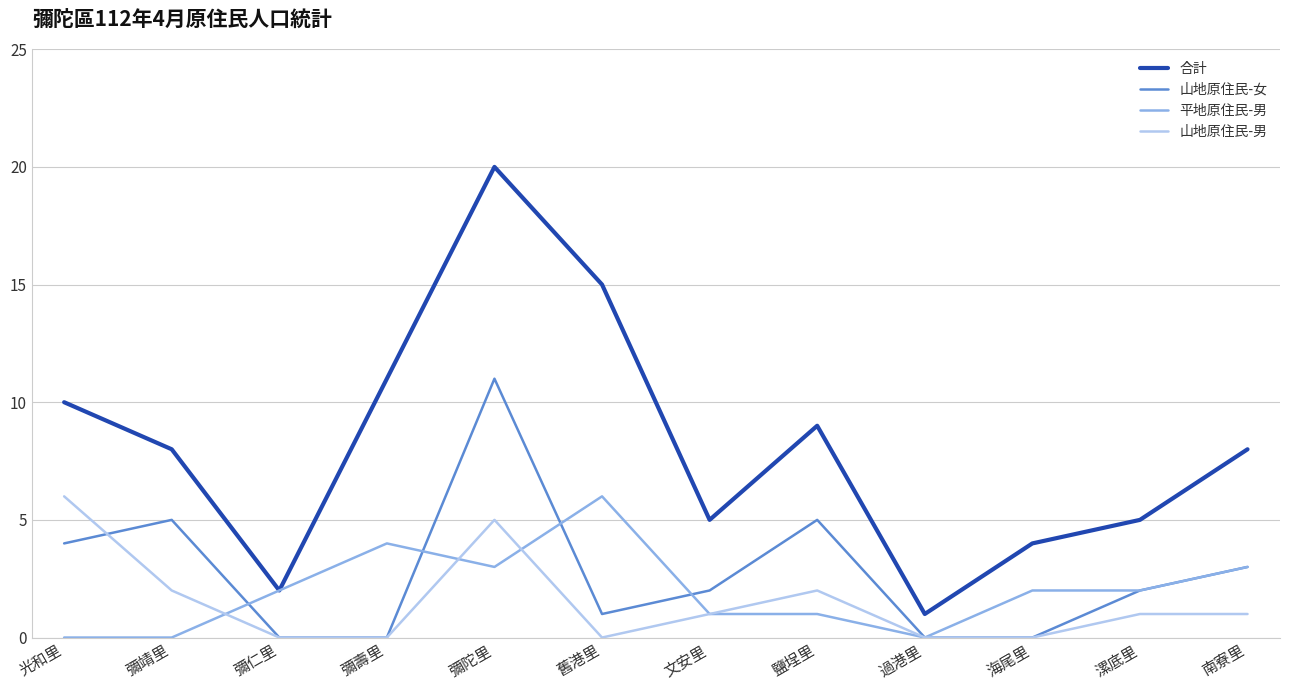

Where is the first local maximum for 合計?

彌陀里